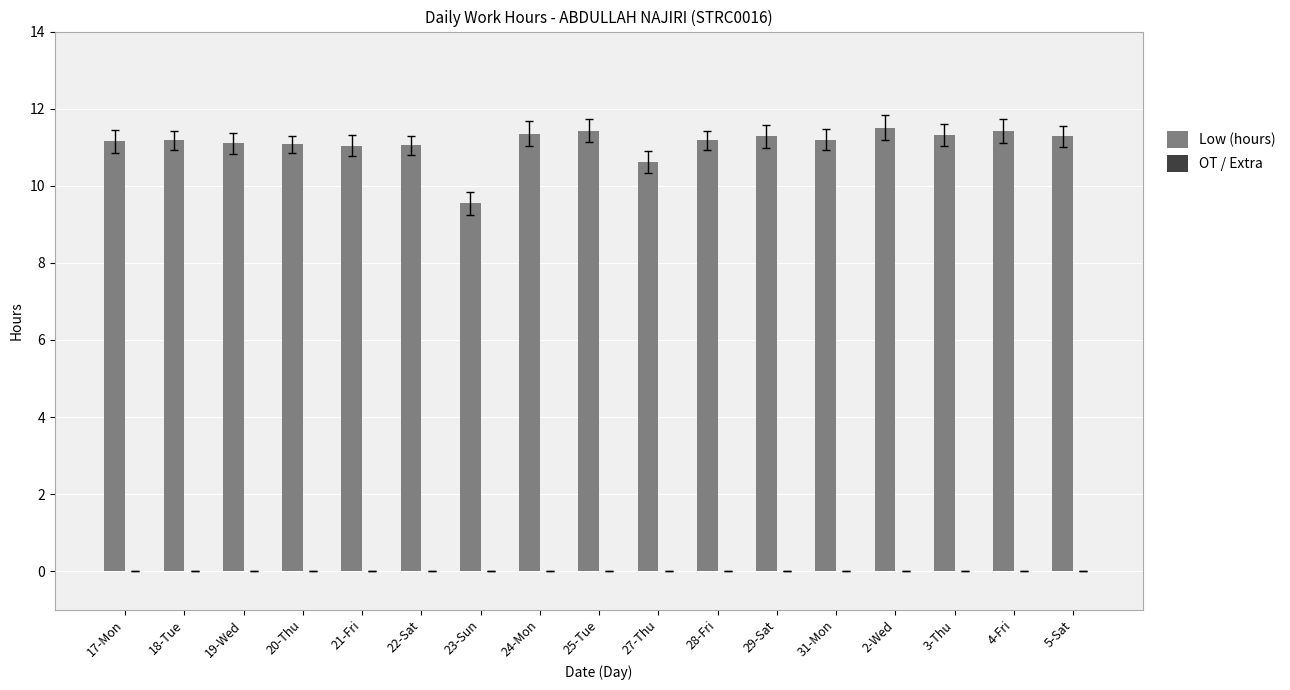

Approximately how many times larger is the value at 21-Fri compared to 18-Tue?

1.0